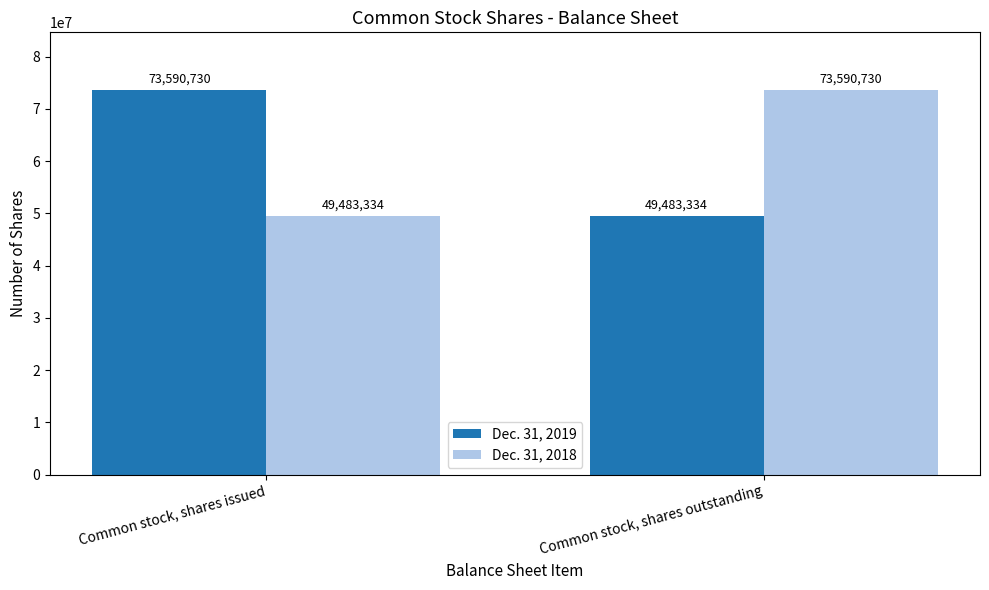

What is the sum of all Dec. 31, 2019 values?

123074064